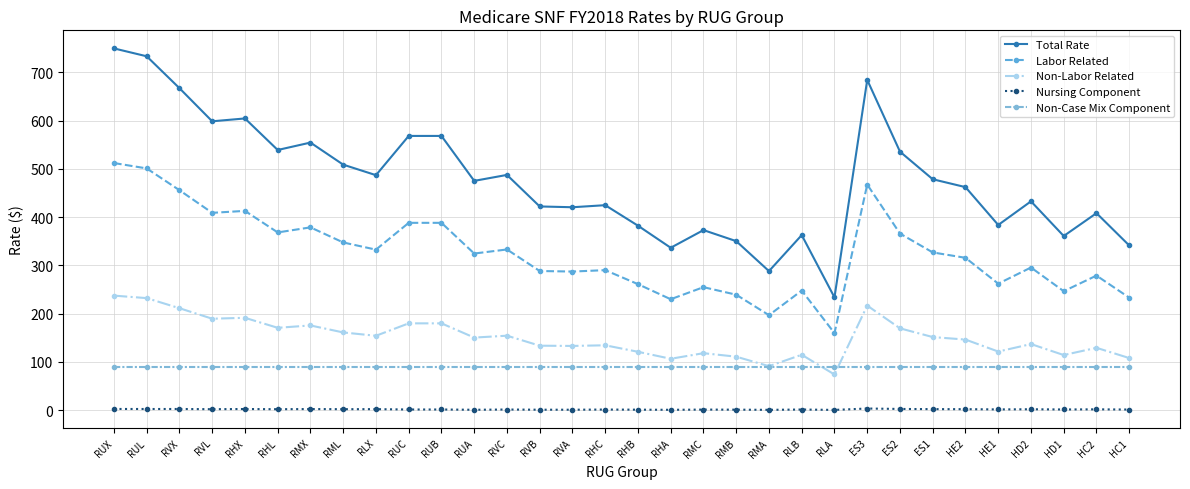

True or false: Total Rate and Non-Case Mix Component cross at least once.

False